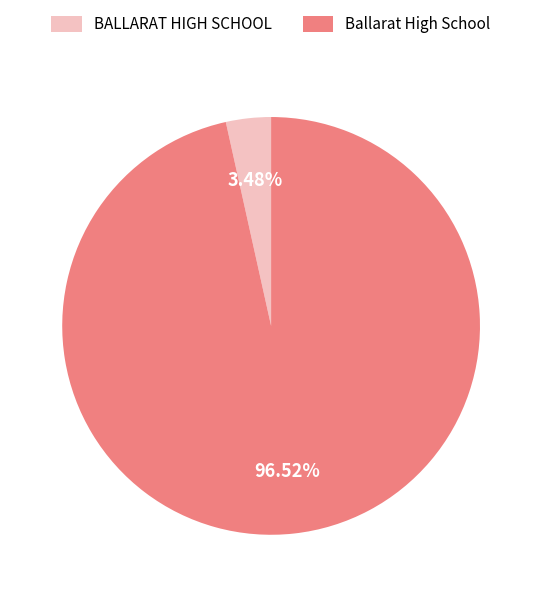

Between BALLARAT HIGH SCHOOL and Ballarat High School, which is larger?

Ballarat High School